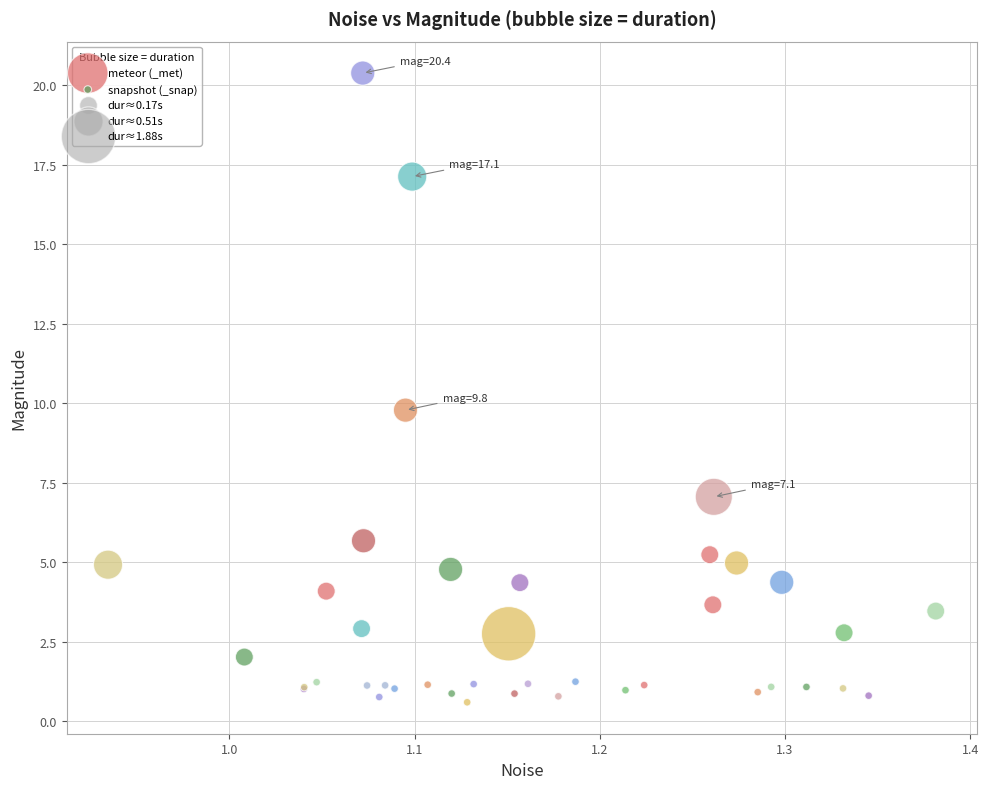

Which series reaches the minimum Y coordinate?

snapshot (_snap)